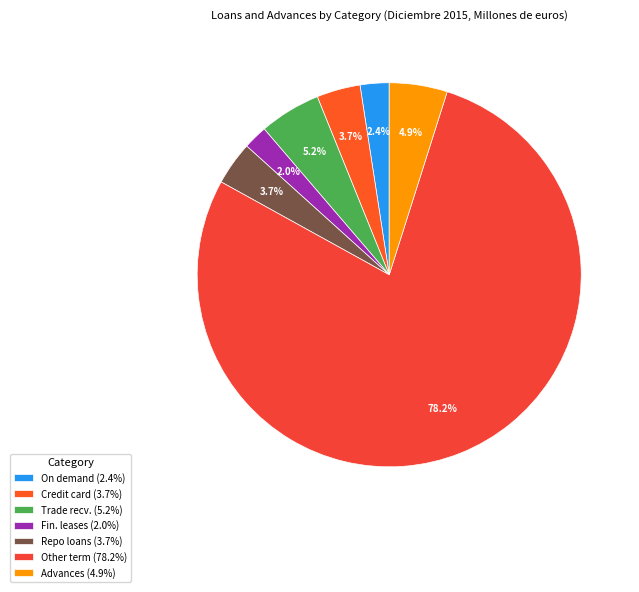

How many segments does this pie chart have?

7